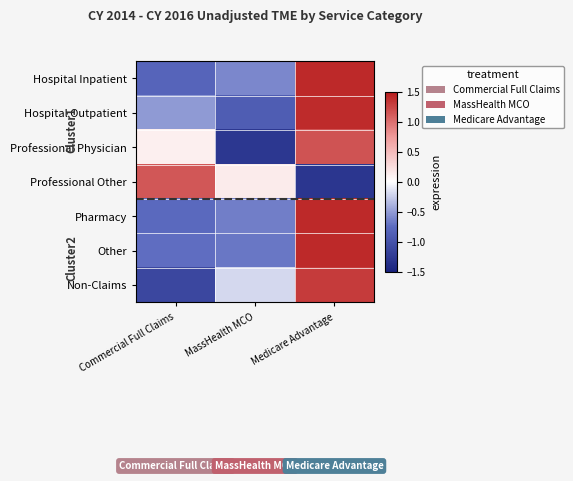

Reading right to left, list all the values displayed in this chart.

Hospital Inpatient: Medicare Advantage=1.4	MassHealth MCO=-0.6	Commercial Full Claims=-0.8
Hospital Outpatient: Medicare Advantage=1.4	MassHealth MCO=-0.9	Commercial Full Claims=-0.5
Professional Physician: Medicare Advantage=1.2	MassHealth MCO=-1.3	Commercial Full Claims=0.1
Professional Other: Medicare Advantage=-1.3	MassHealth MCO=0.1	Commercial Full Claims=1.1
Pharmacy: Medicare Advantage=1.4	MassHealth MCO=-0.6	Commercial Full Claims=-0.8
Other: Medicare Advantage=1.4	MassHealth MCO=-0.7	Commercial Full Claims=-0.7
Non-Claims: Medicare Advantage=1.3	MassHealth MCO=-0.2	Commercial Full Claims=-1.1